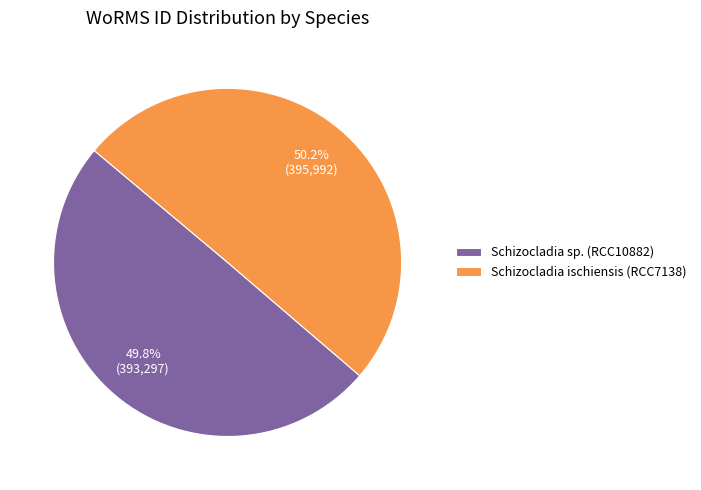

Count the number of slices in the pie.

2